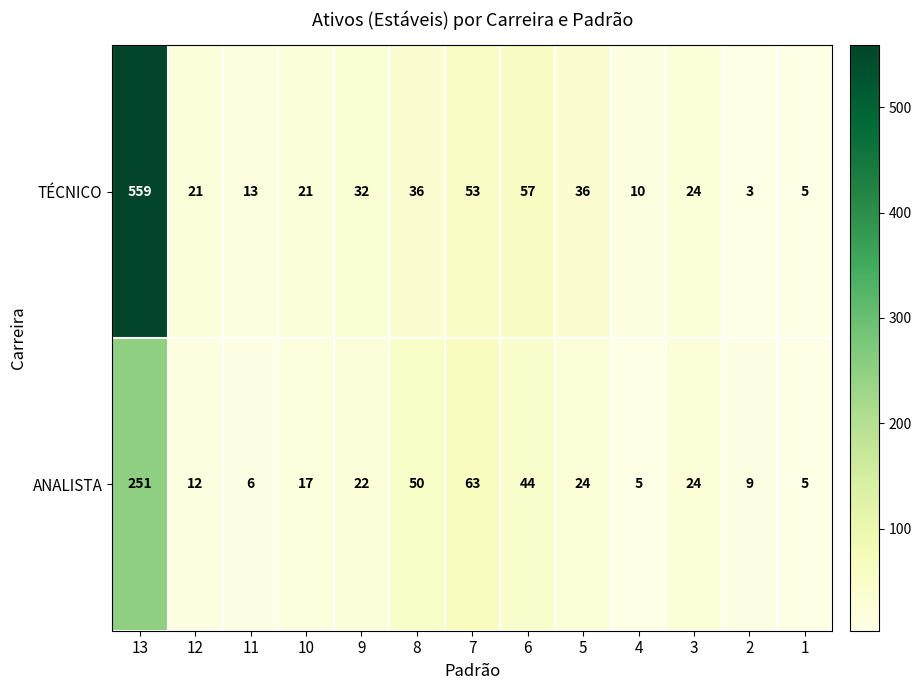

What is the average value of the TÉCNICO series?

67